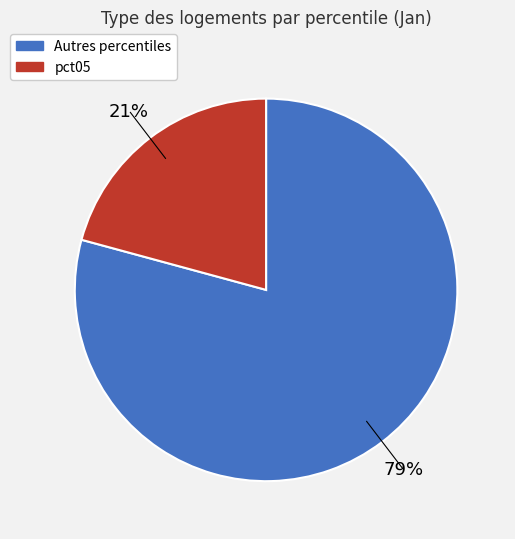

To the nearest percent, what is the difference between the largest and smallest slice percentages?

58%